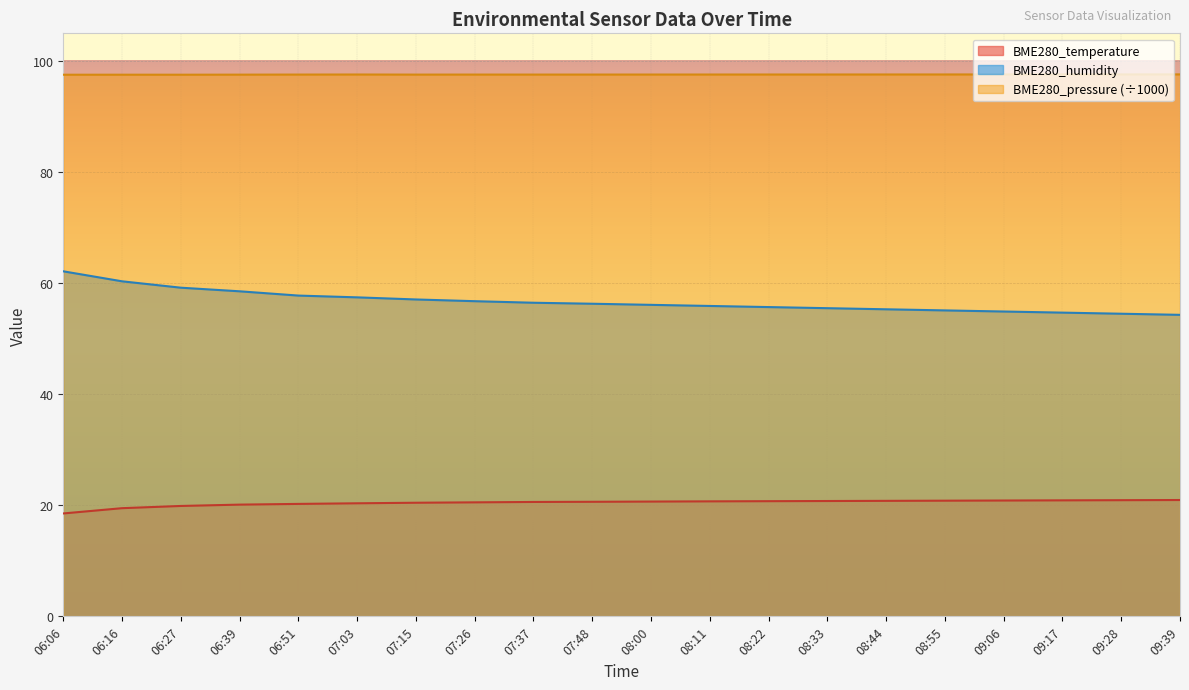

The BME280_pressure series shows 39.3 at 06:39. True or false?

False